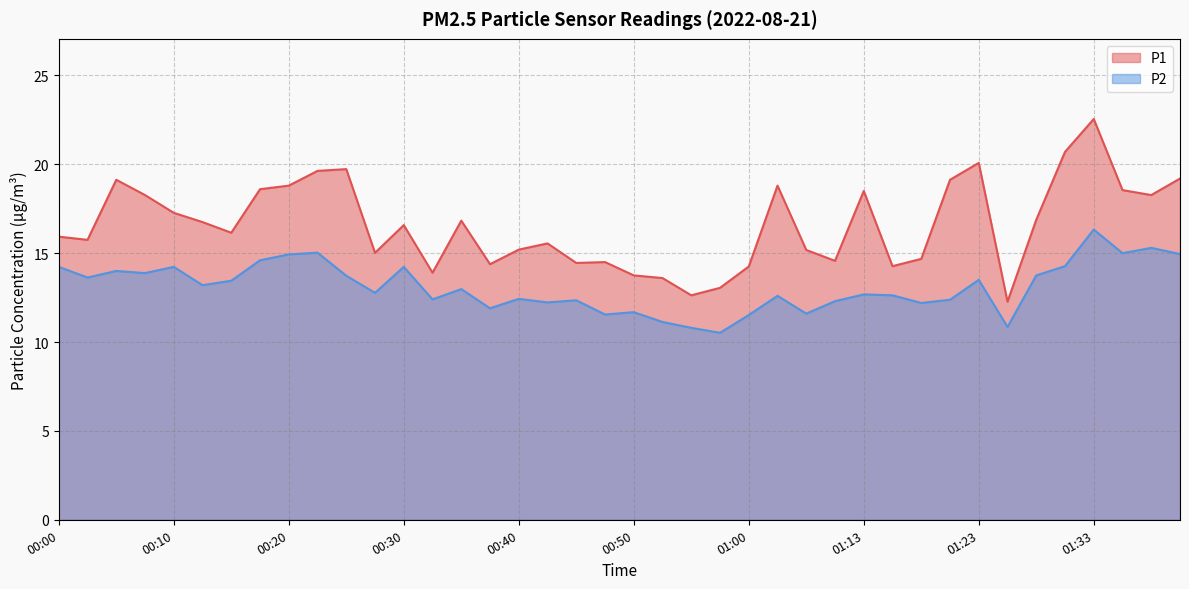

Reading left to right, transcribe all the data shown in this chart.

P1: 15.9	15.8	19.1	18.3	17.3	16.8	16.1	18.6	18.8	19.6	19.7	15.0	16.6	13.9	16.8	14.4	15.2	15.6	14.4	14.5	13.8	13.6	12.6	13.1	14.2	18.8	15.2	14.6	18.5	14.3	14.7	19.1	20.1	12.3	16.9	20.7	22.6	18.6	18.3	19.2
P2: 14.2	13.6	14.0	13.9	14.2	13.2	13.4	14.6	14.9	15.0	13.7	12.8	14.2	12.4	13.0	11.9	12.4	12.2	12.3	11.6	11.7	11.1	10.8	10.5	11.5	12.6	11.6	12.3	12.7	12.6	12.2	12.4	13.5	10.8	13.8	14.3	16.3	15.0	15.3	14.9